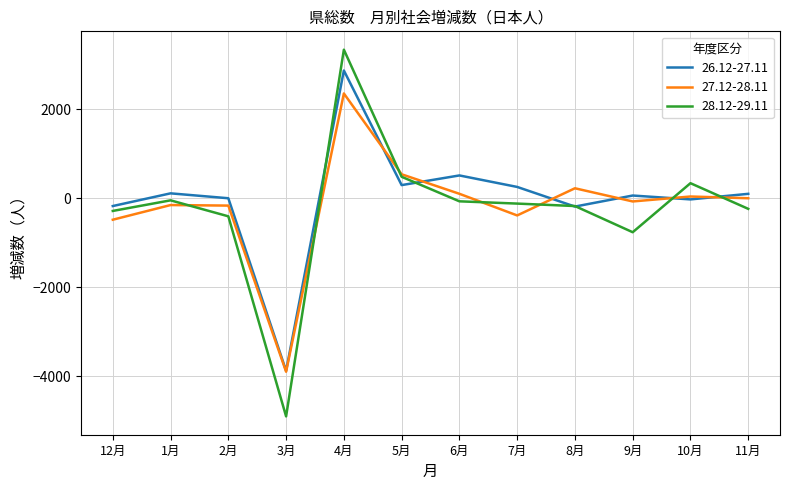

At which category is the sum across all series the highest?

4月